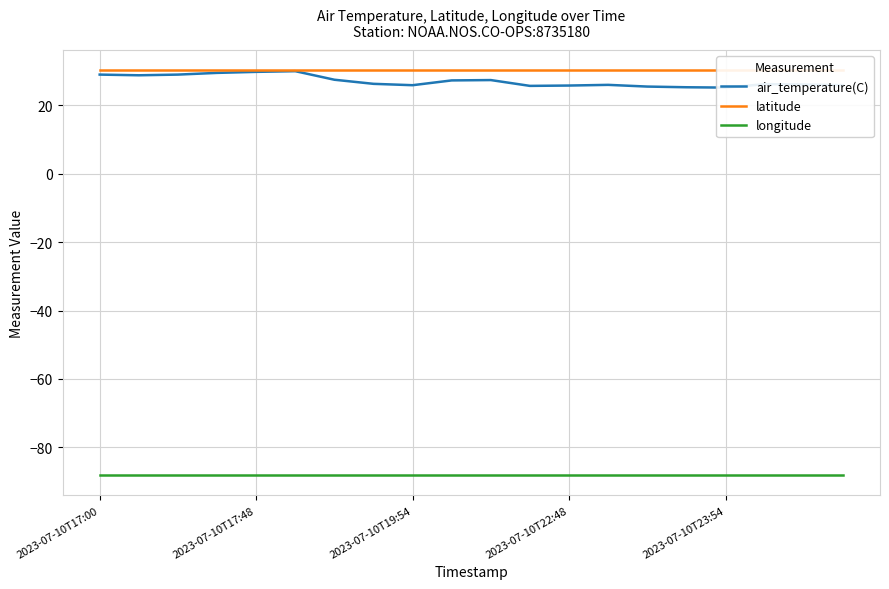

Which series has the largest total across all categories?

latitude